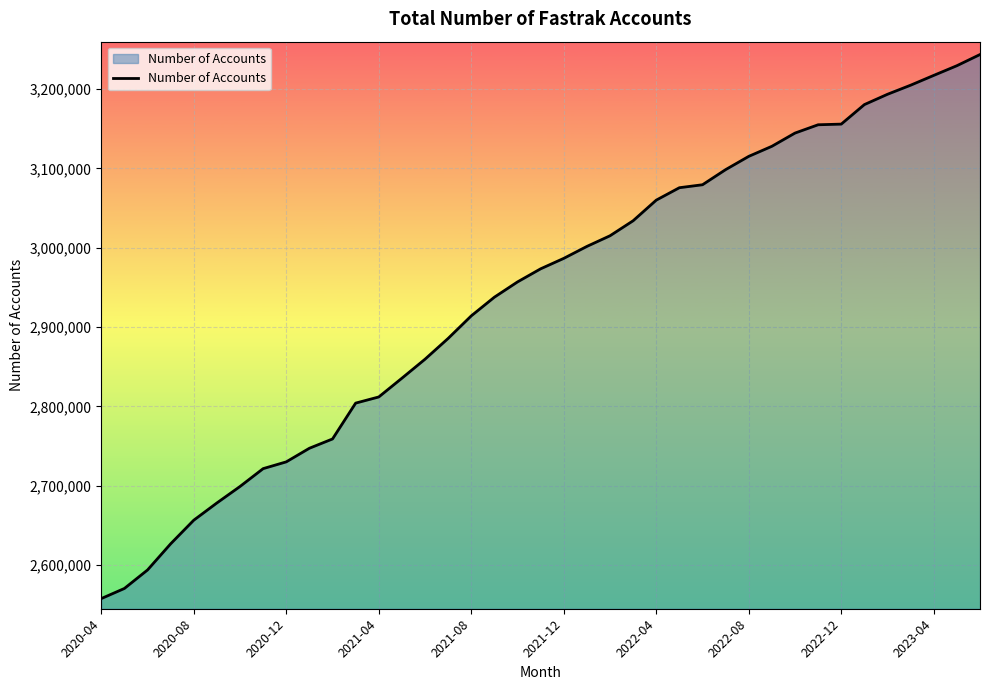

What is the smallest value displayed?

2557973